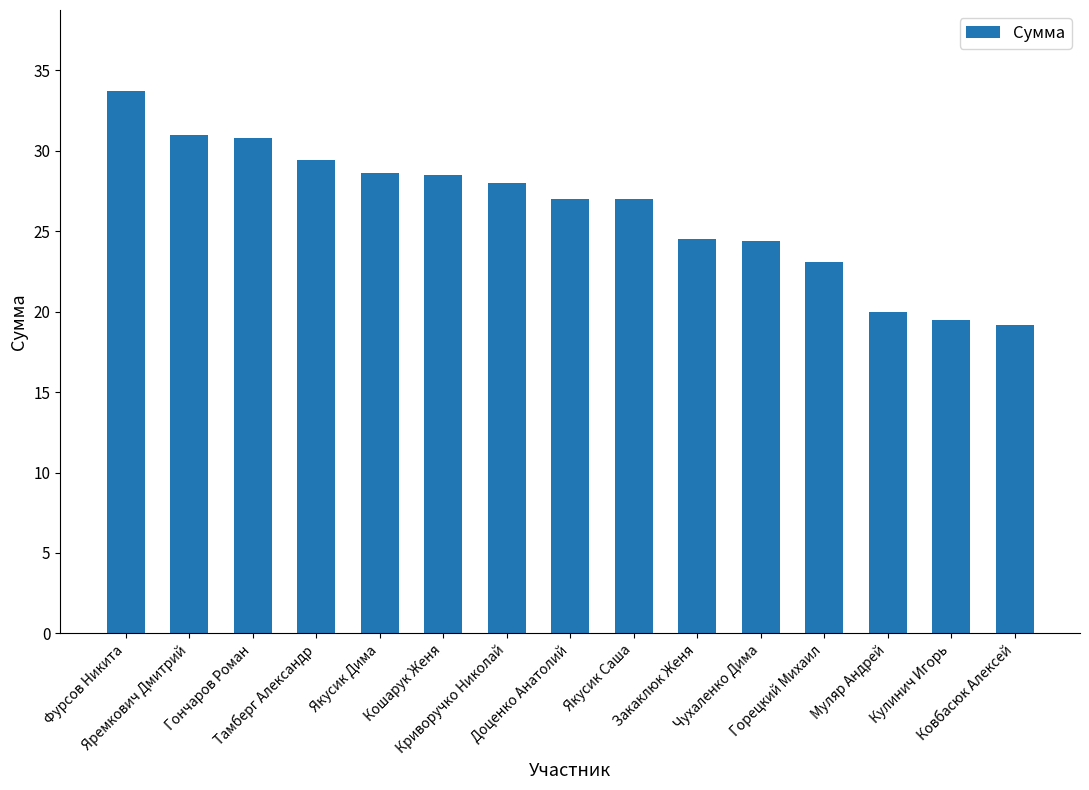

How many categories are shown in the chart?

15